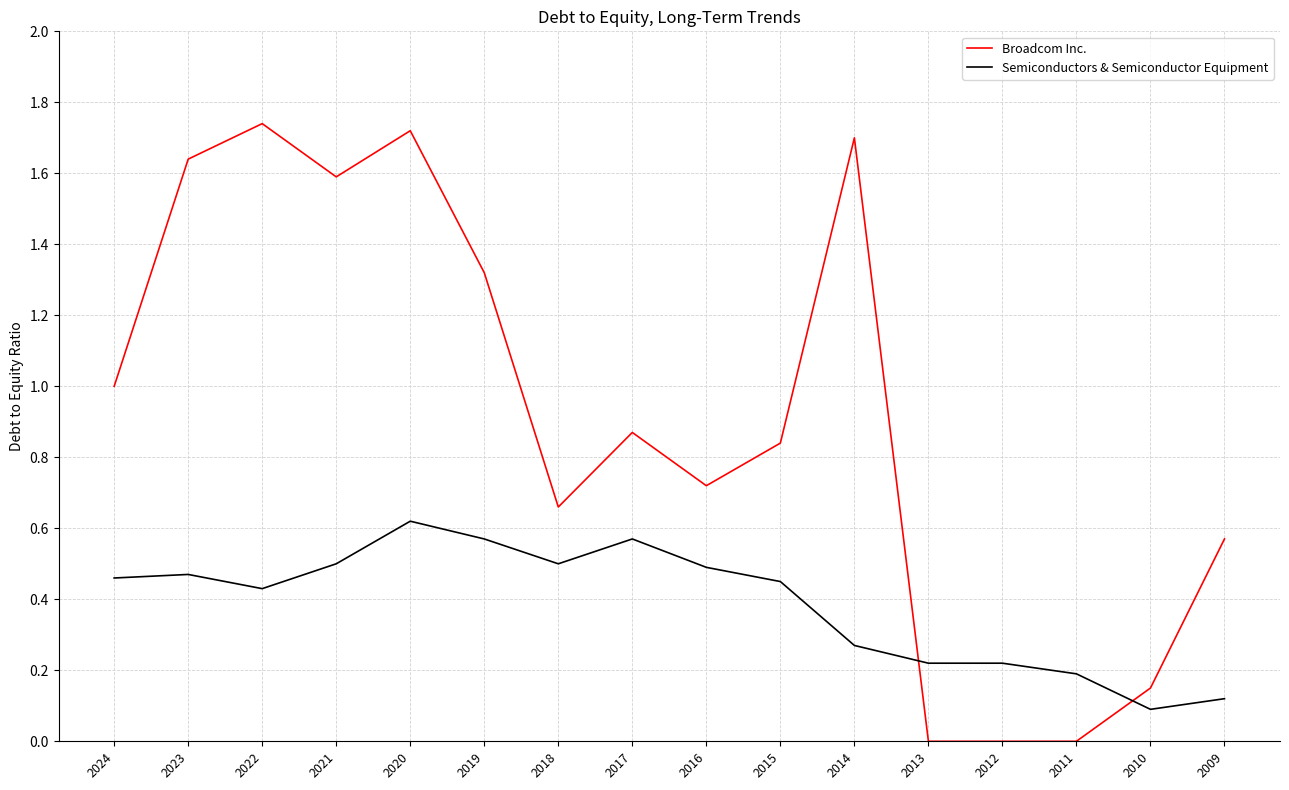

True or false: Broadcom Inc. and Semiconductors & Semiconductor Equipment cross at least once.

True